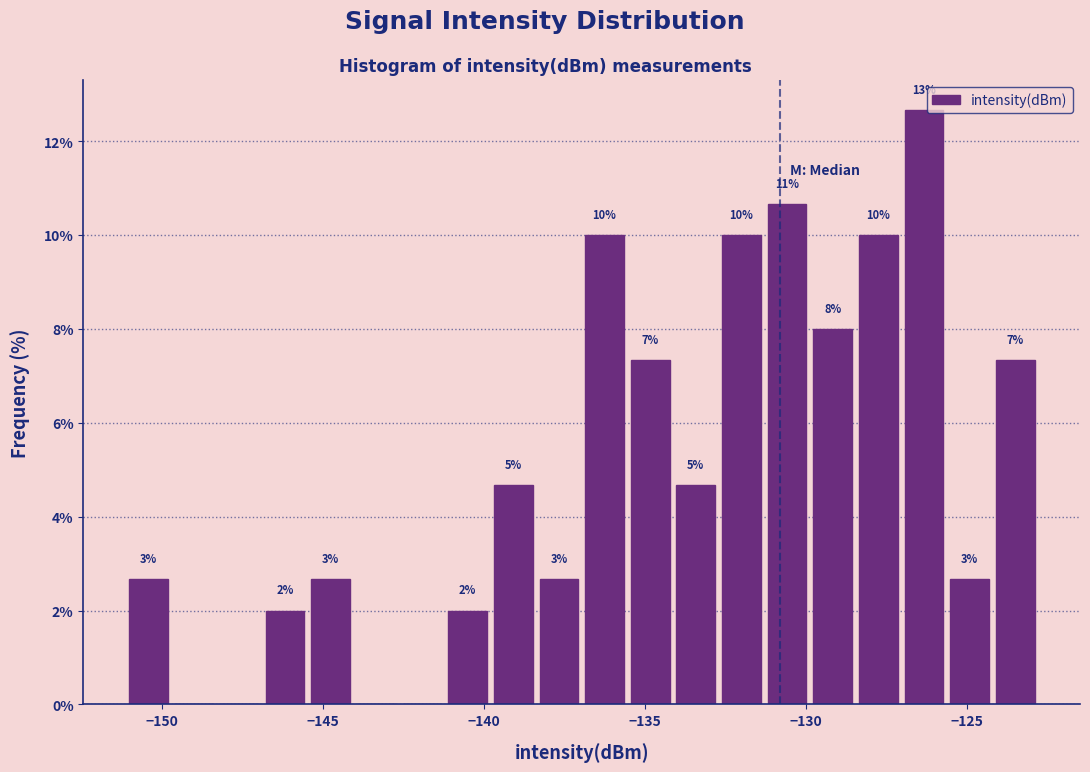

Around what value on the x-axis is the tallest bar? Give the approximate position of its centre, as read against the axis.

-126.5